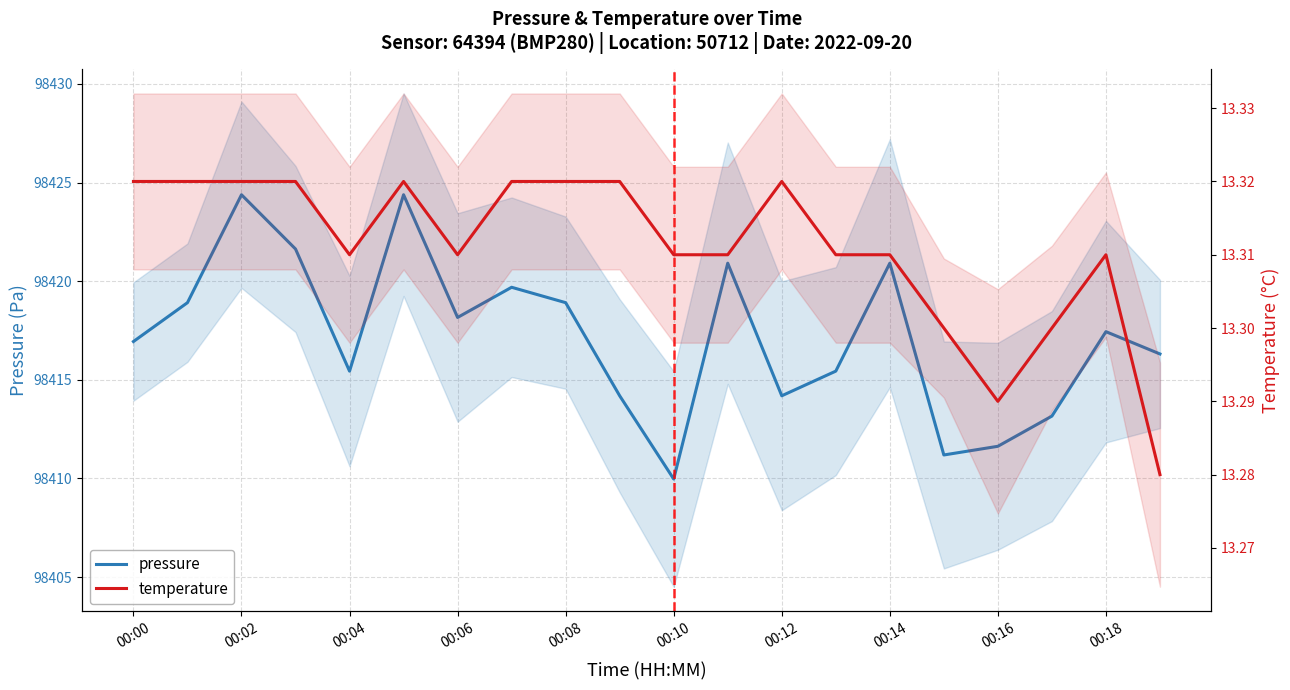

True or false: pressure and temperature intersect in this chart.

False